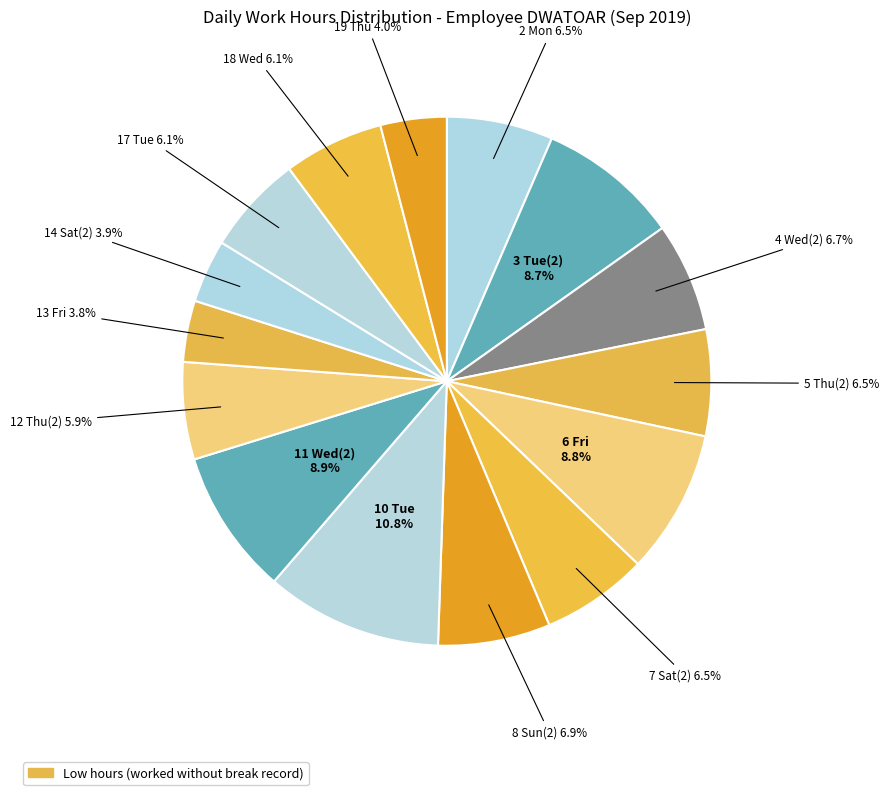

Count the number of slices in the pie.

15